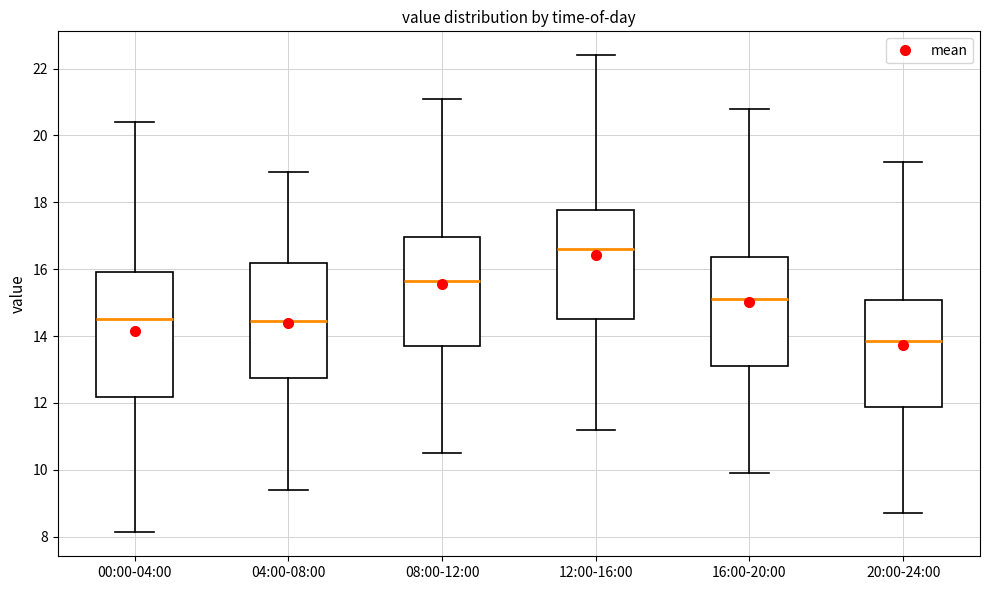

Which box has the highest median line?

12:00-16:00